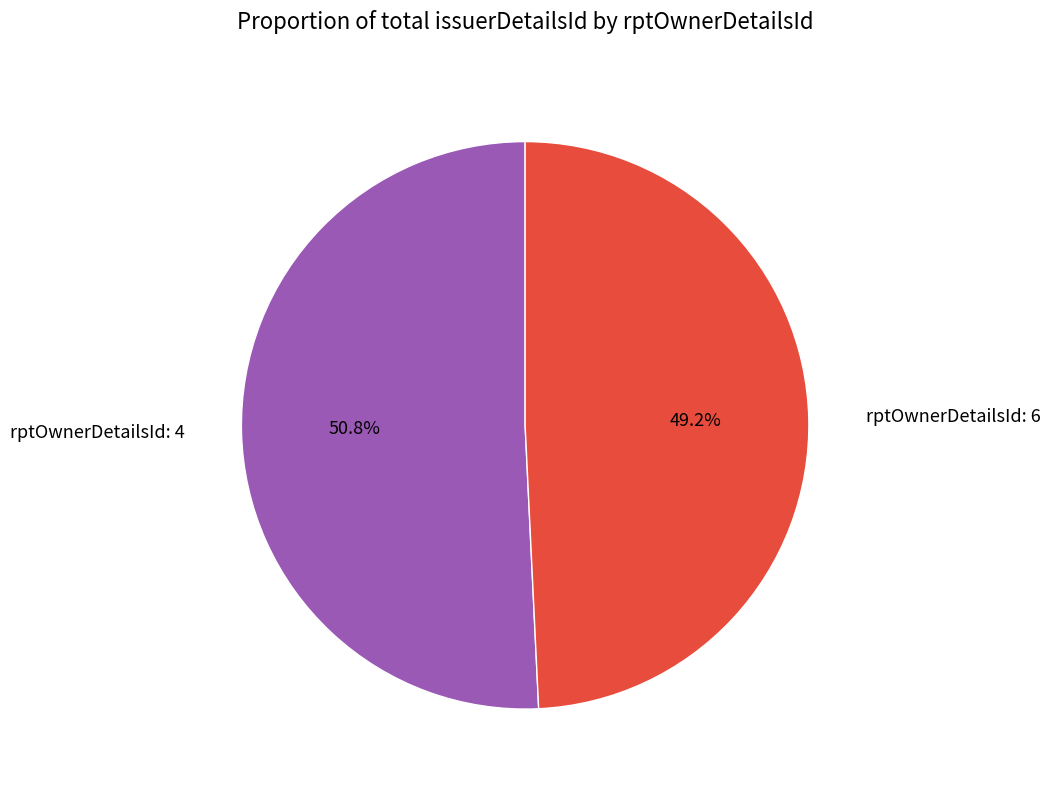

How many segments does this pie chart have?

2